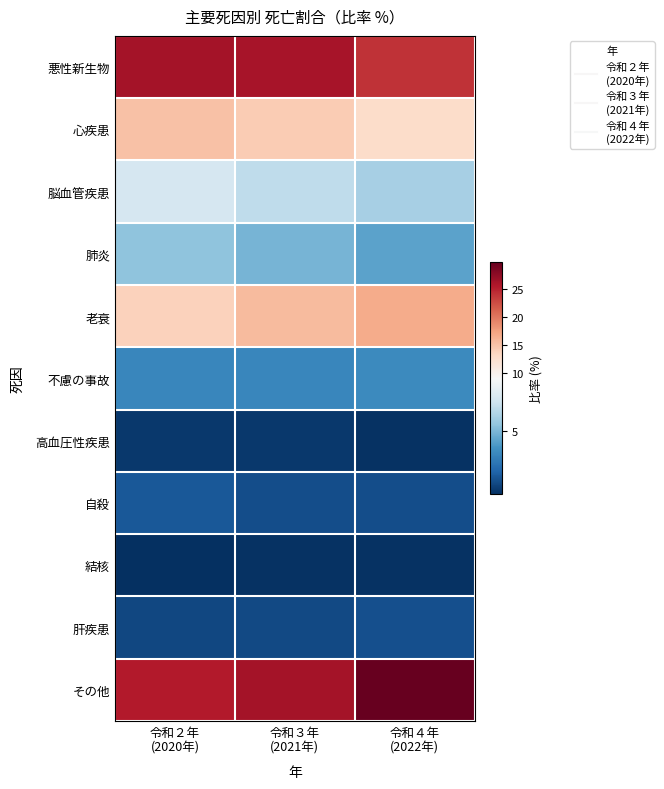

What is the maximum value shown in the chart?

29.8